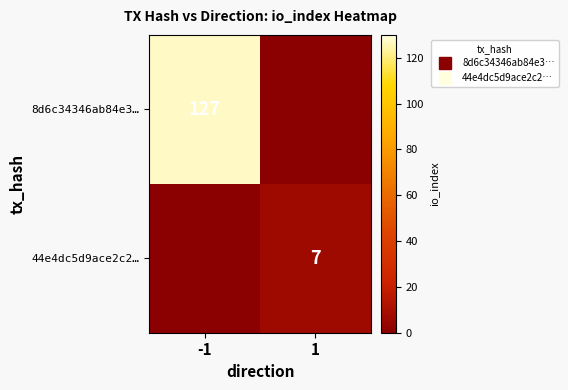

What is the total value across all series at -1?

127